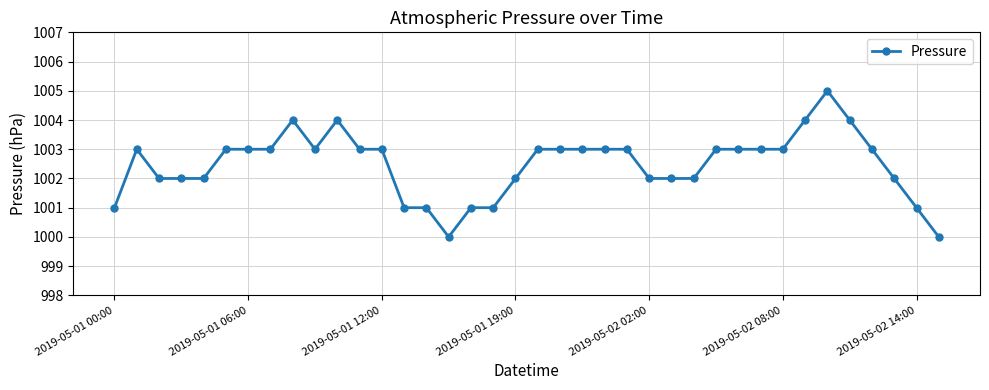

Does the chart have visible grid lines?

Yes